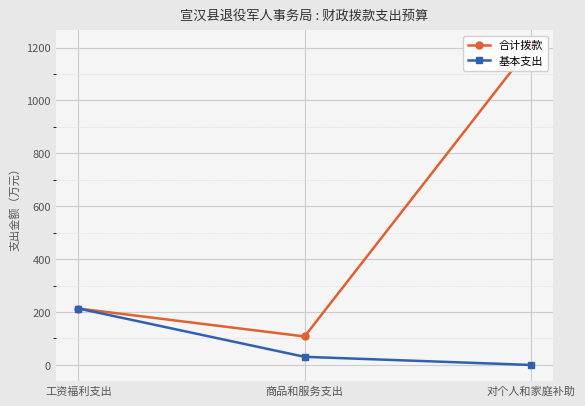

Which series changed the most between 工资福利支出 and 对个人和家庭补助?

合计拨款